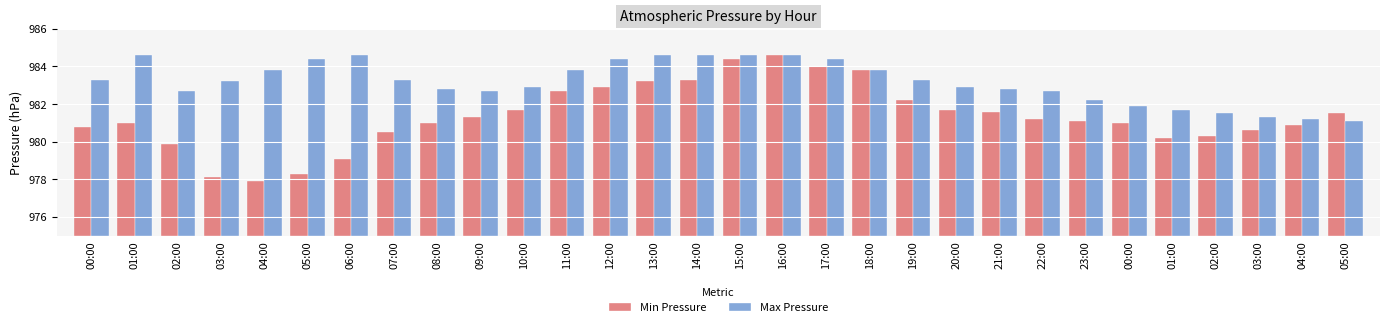

Is the value of Max Pressure at 03:00 greater than the value of Min Pressure at 07:00?

Yes